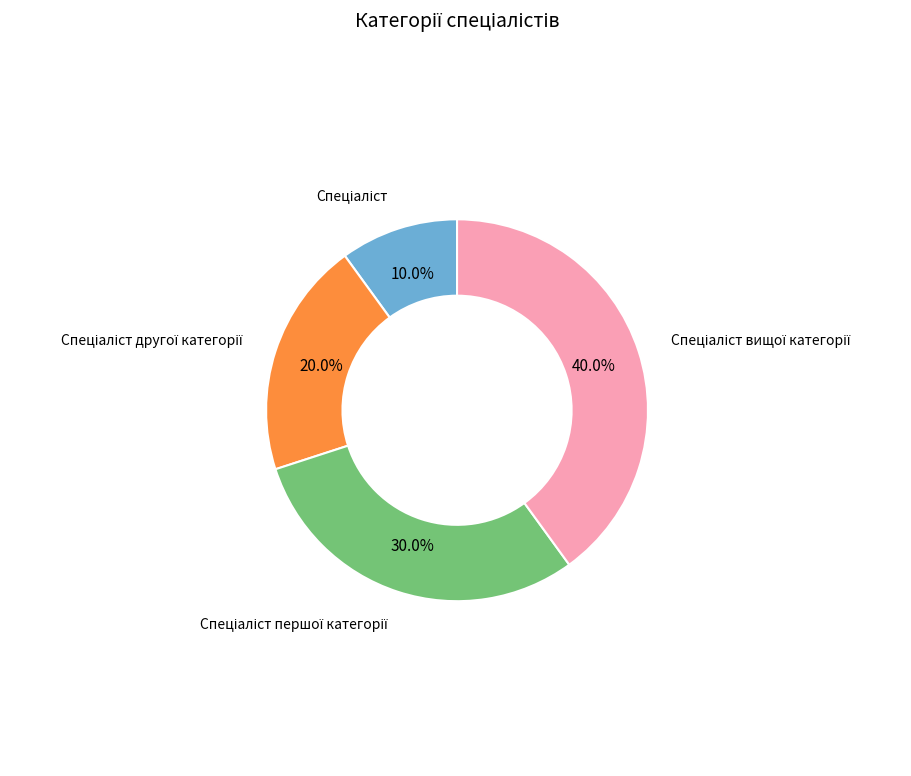

Is there any slice that represents more than half of the pie?

No